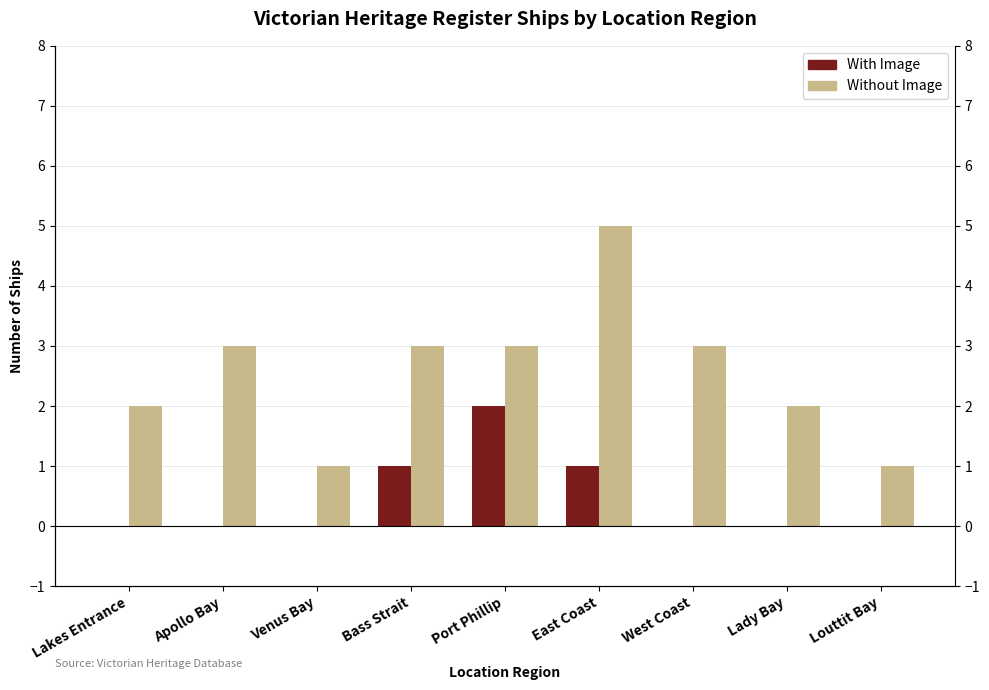

How many categories are shown in the chart?

9